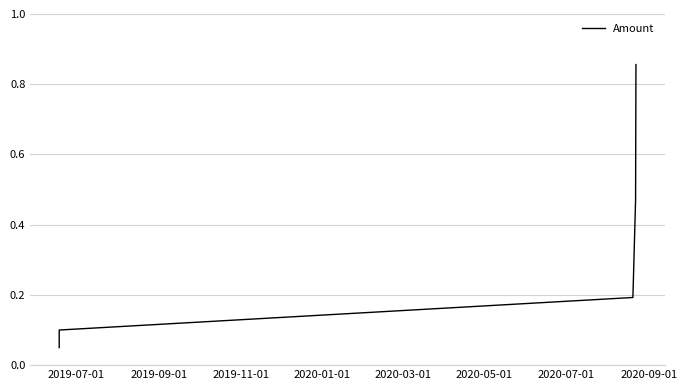

What is the label of the 5th point from the right?

2019-09-01